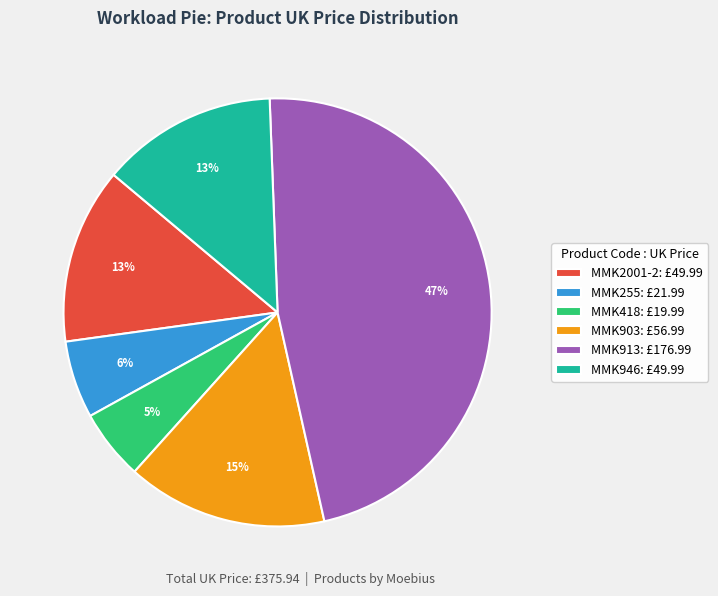

Which has a higher value, MMK255 or MMK946?

MMK946